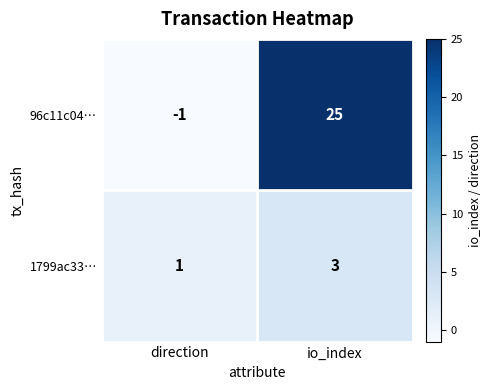

Where is 96c11c04… nearest to the value 12?

direction